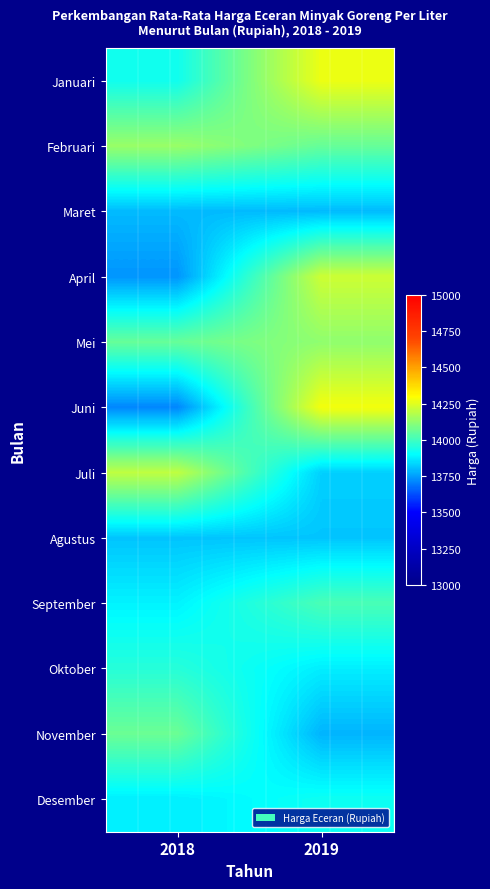

Reading left to right, what are all the values shown in this chart?

Januari: 2018=13924.7	2019=14270.4
Februari: 2018=14139.2	2019=14059.2
Maret: 2018=13793.6	2019=13793.6
April: 2018=13734.9	2019=14219.7
Mei: 2018=14060.7	2019=14124.8
Juni: 2018=13712.4	2019=14281.9
Juli: 2018=14199.5	2019=13827.4
Agustus: 2018=13809.1	2019=13810.0
September: 2018=13882.5	2019=14014.9
Oktober: 2018=13959.2	2019=13874.7
November: 2018=14067.1	2019=13783.7
Desember: 2018=13875.3	2019=13919.8